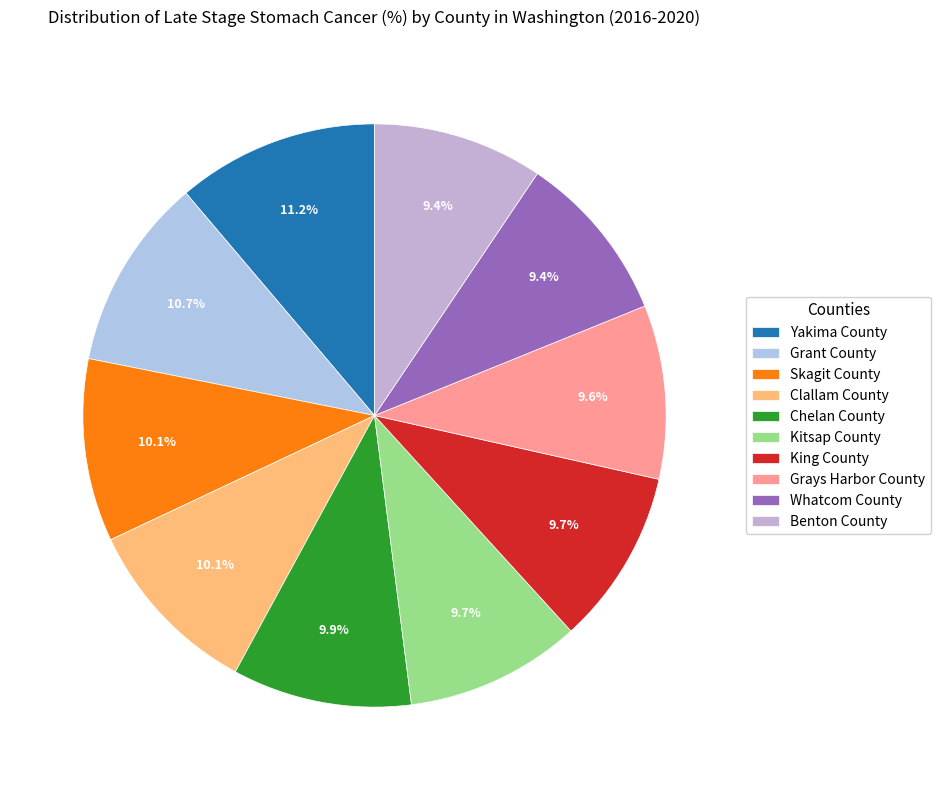

Rank the categories by value from lowest to highest.

Benton County, Whatcom County, Grays Harbor County, King County, Kitsap County, Chelan County, Clallam County, Skagit County, Grant County, Yakima County